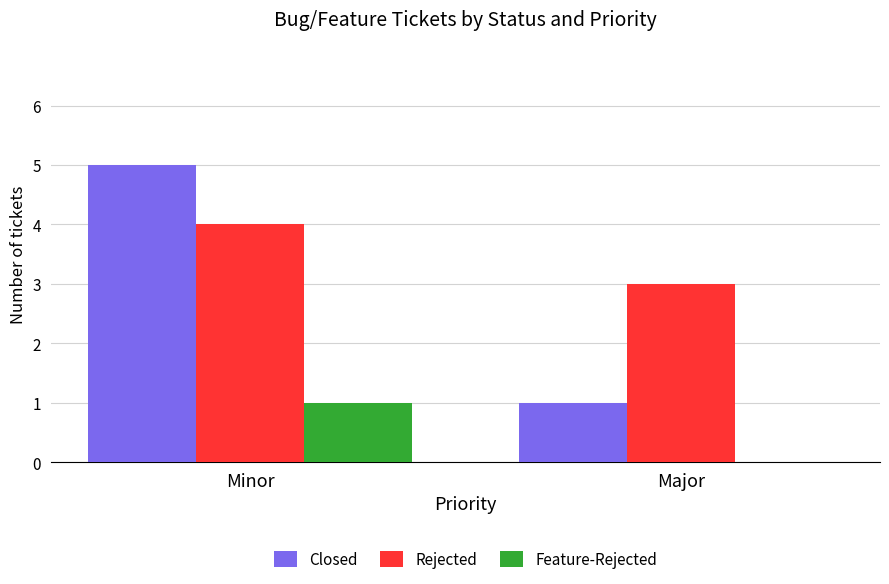

What is the sum of all Rejected values?

7